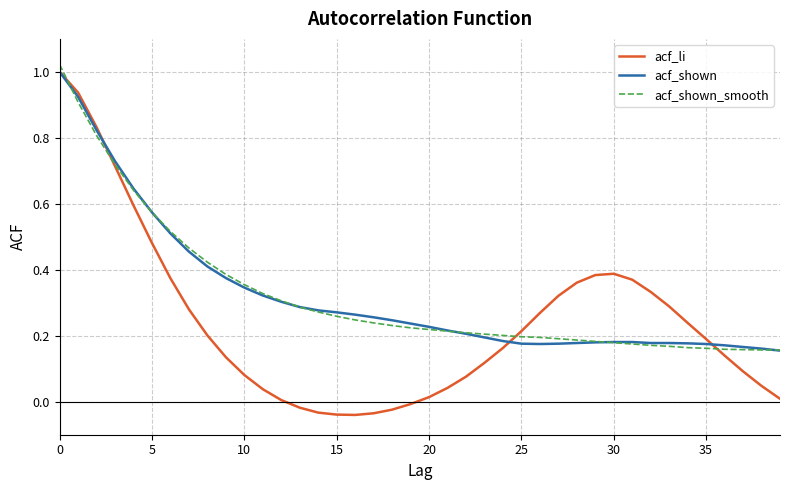

How many values in the acf_li series are below 0?

7